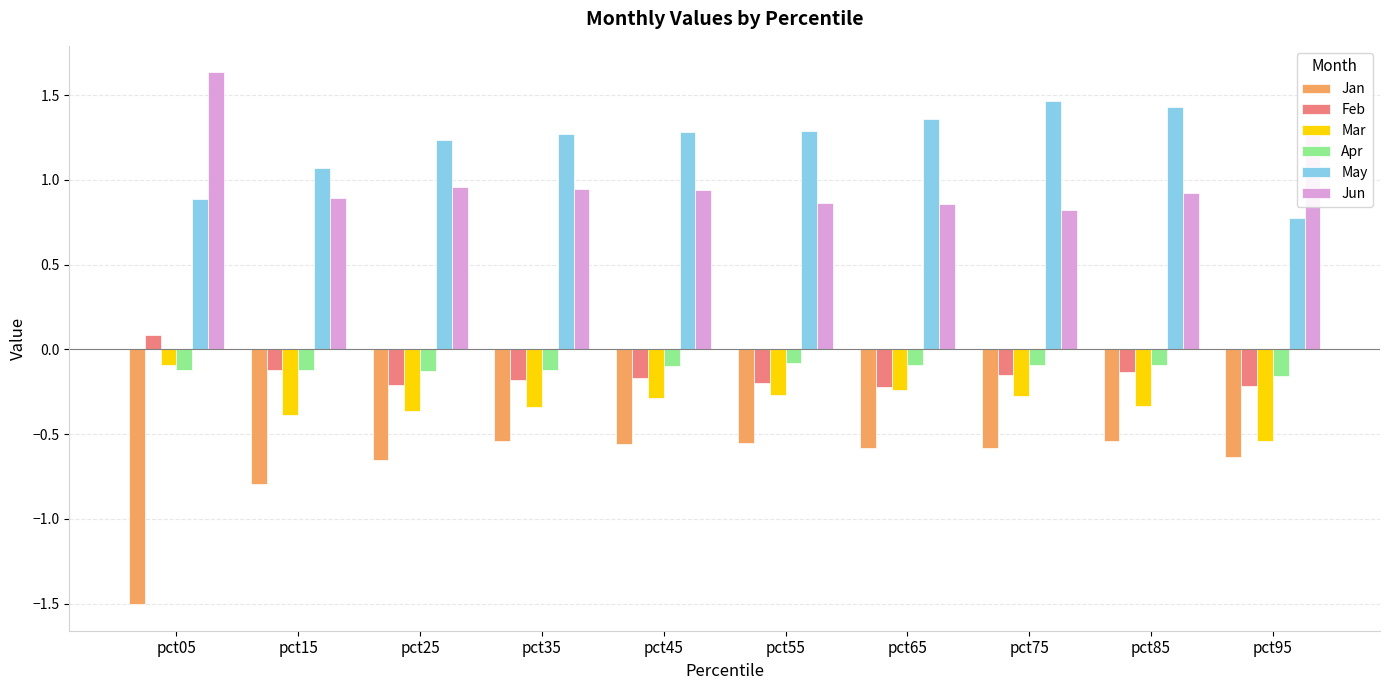

How many bars are there in total?

60